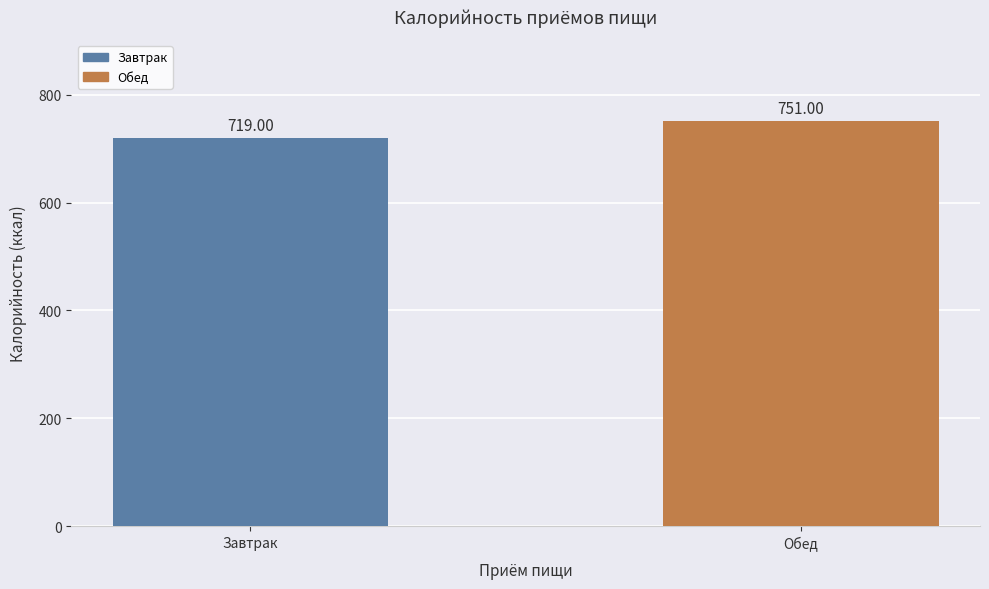

What is the difference between the values at Завтрак and Обед?

32